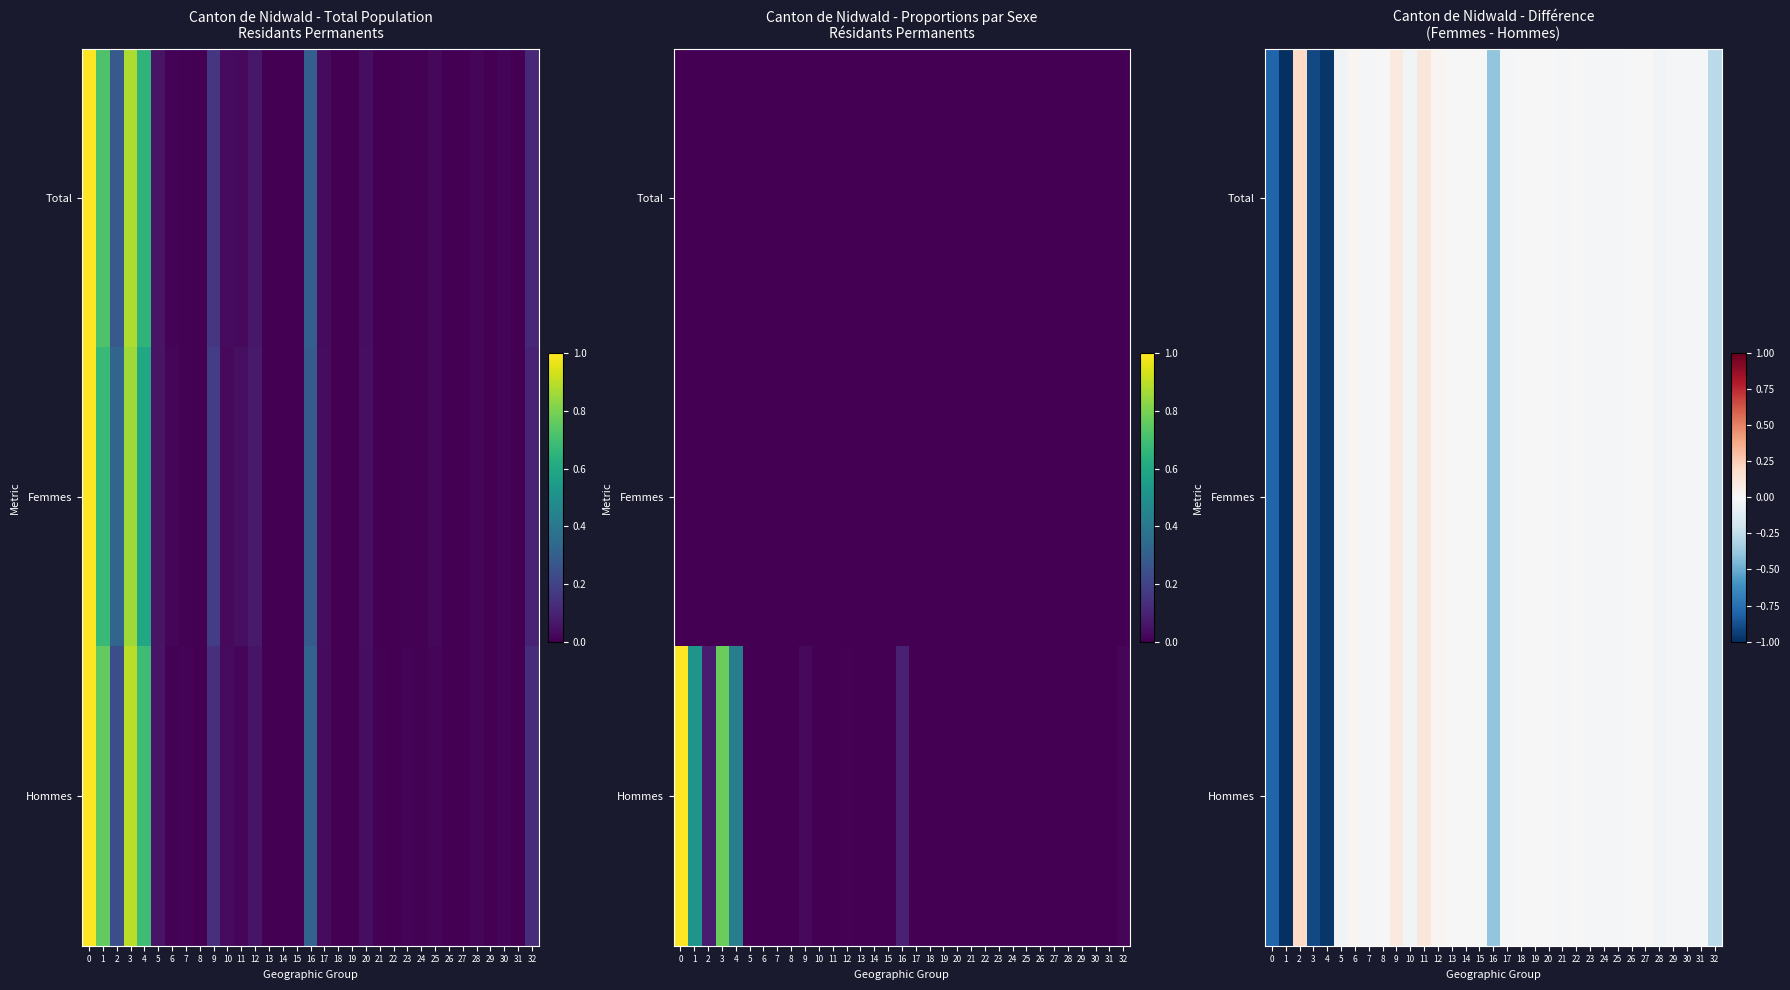

True or false: Femmes has a value of -0.0 at 8.

False